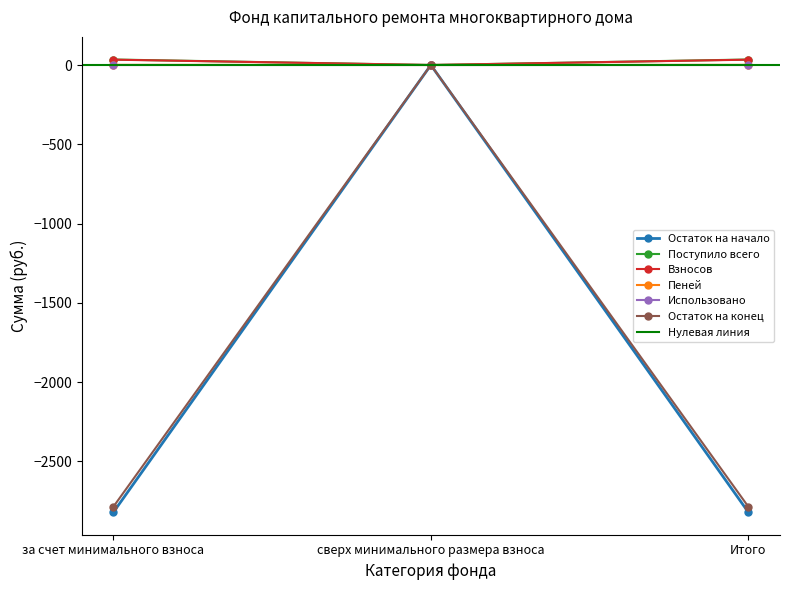

What is the label of the 2nd point from the right?

сверх минимального размера взноса